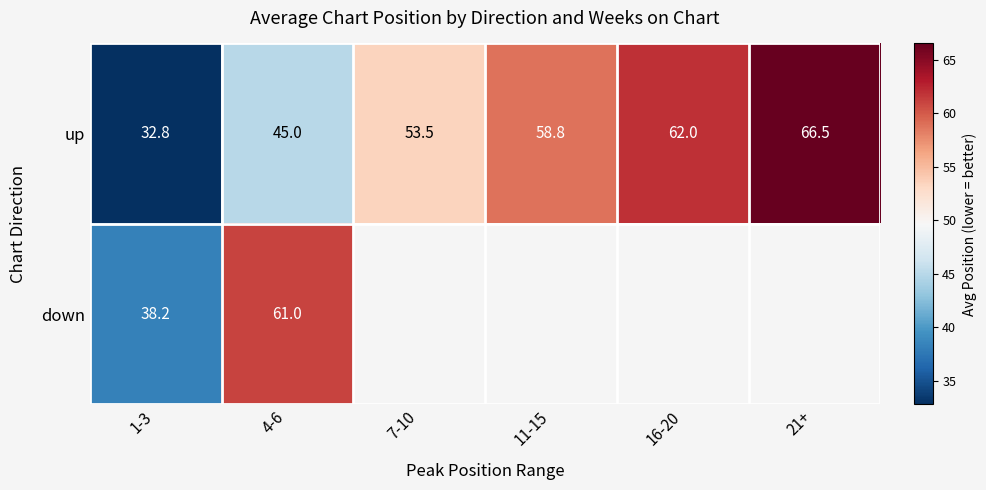

At which category does the chart reach its minimum across all series?

1-3